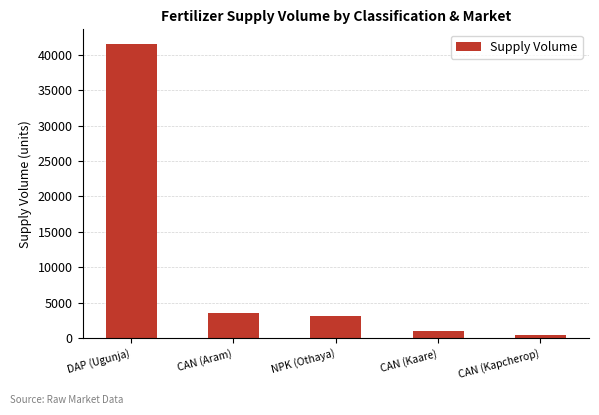

What position from the right is DAP (Ugunja)?

5